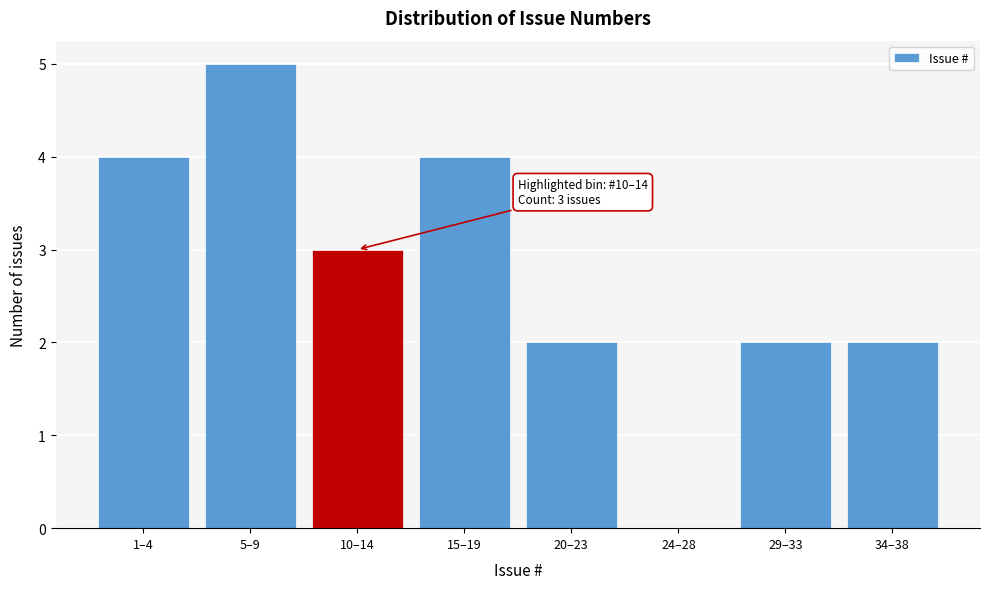

Reading left to right, list all the values displayed in this chart.

1–4=4	5–9=5	10–14=3	15–19=4	20–23=2	24–28=0	29–33=2	34–38=2